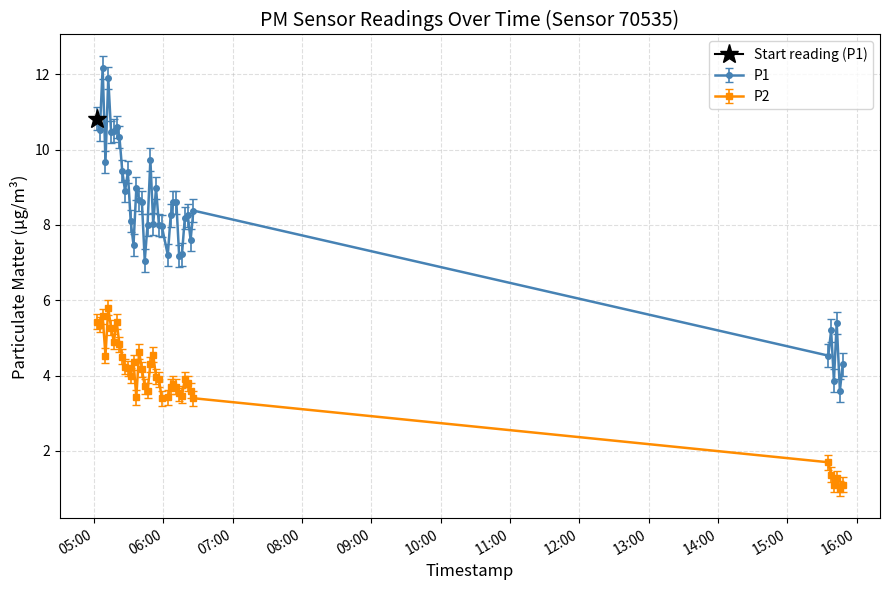

What is the minimum value for P2?

1.0